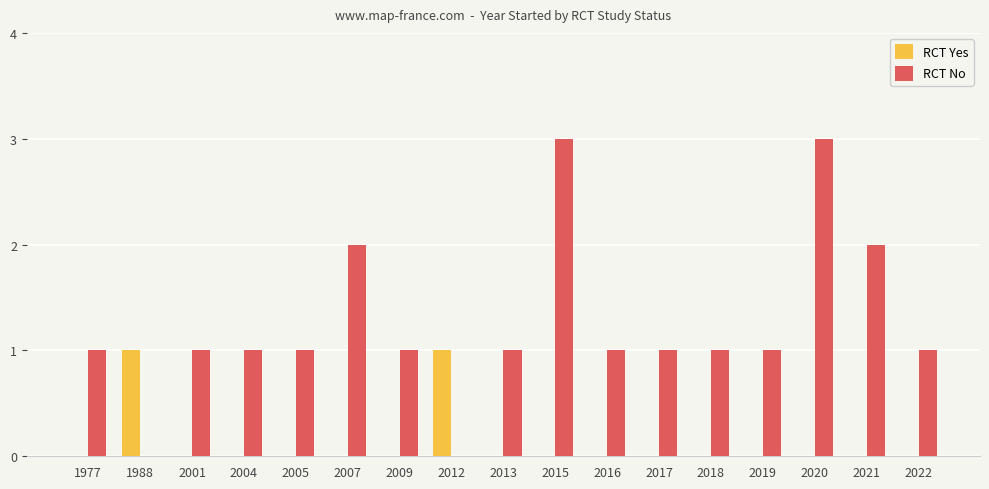

What is the maximum value shown in the chart?

3